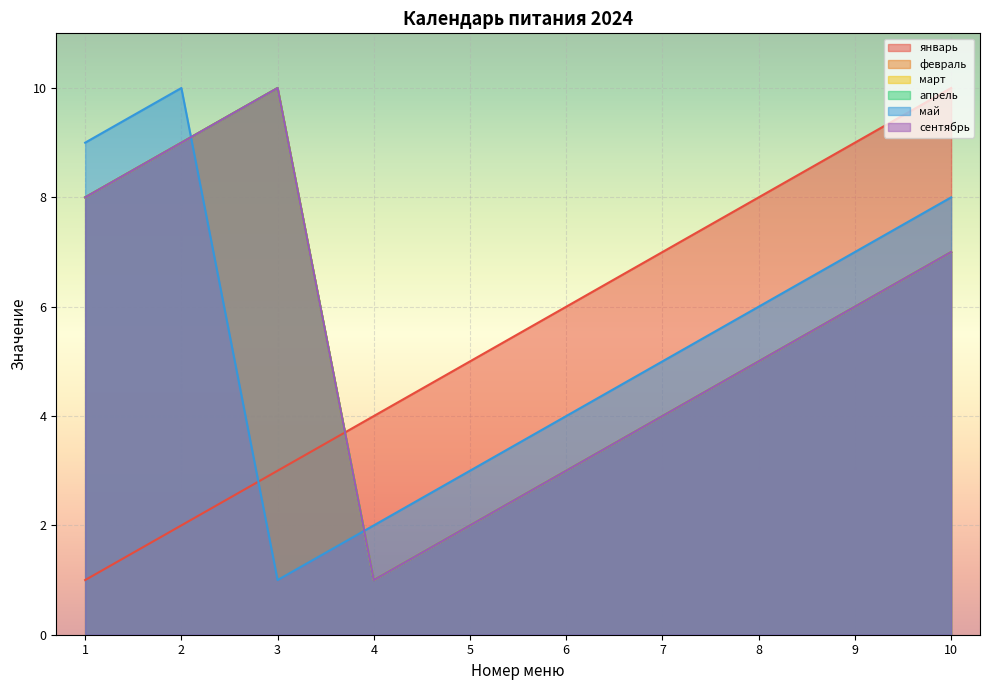

How many series are shown in this chart?

6